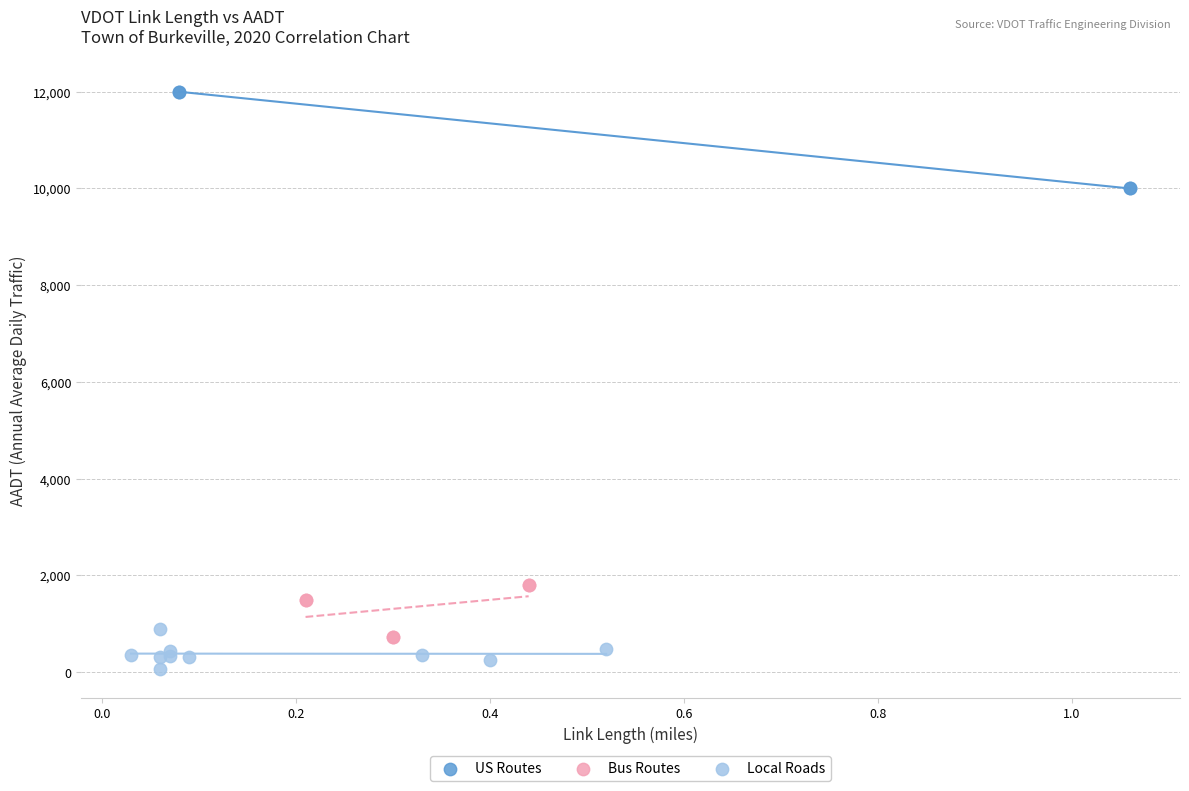

Which series reaches the minimum Y coordinate?

Local Roads